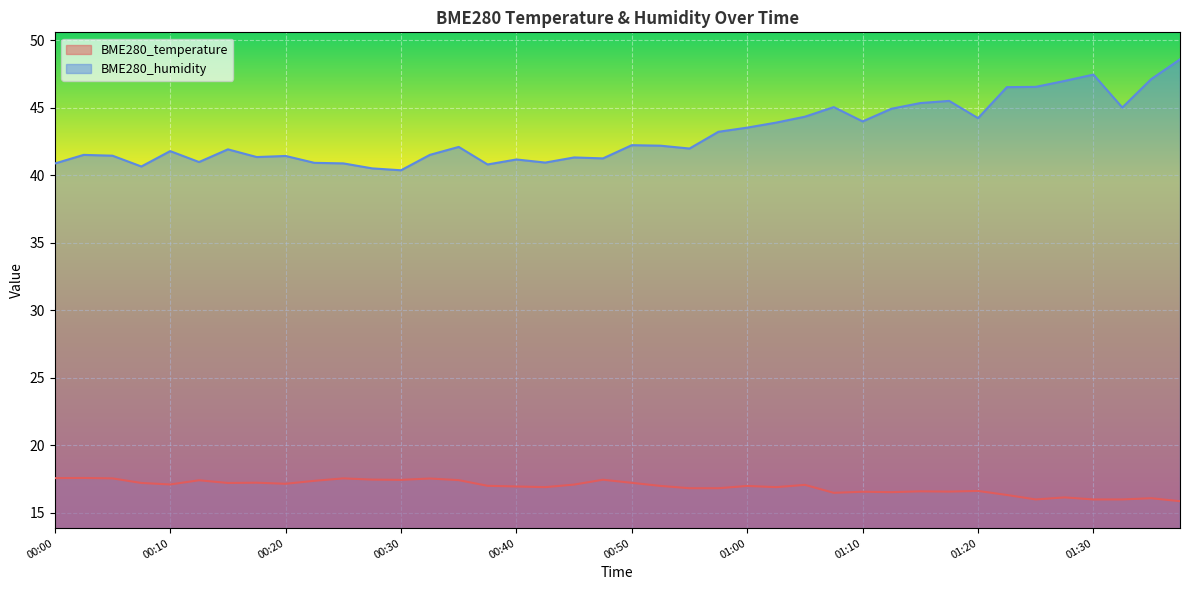

Which category has the lowest value in the BME280_humidity series?

00:30